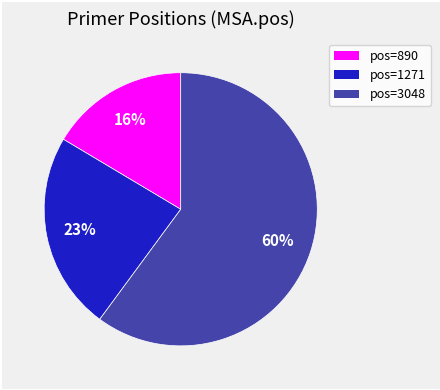

Is there any slice that represents more than half of the pie?

Yes